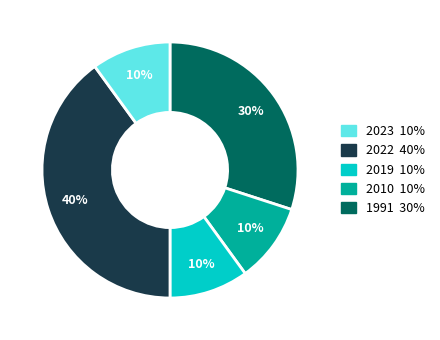

Does any single category account for the majority?

No